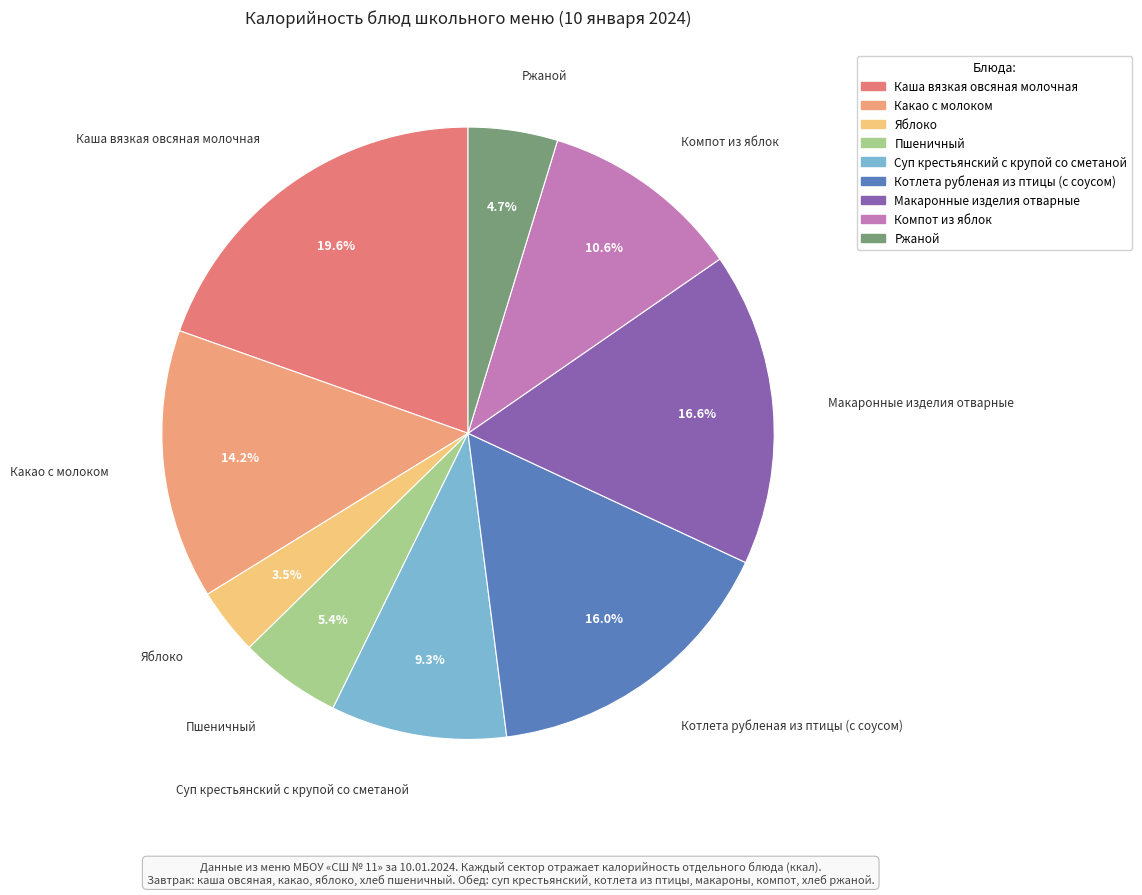

Is the sum of Компот из яблок and Пшеничный greater than half?

No